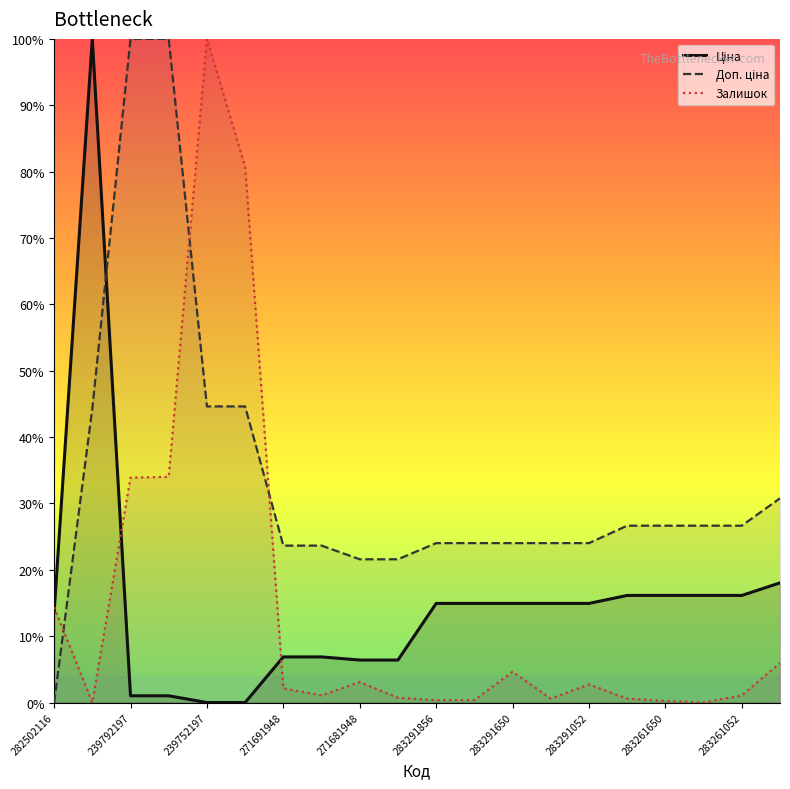

What is the highest value of the Залишок series?

100.0